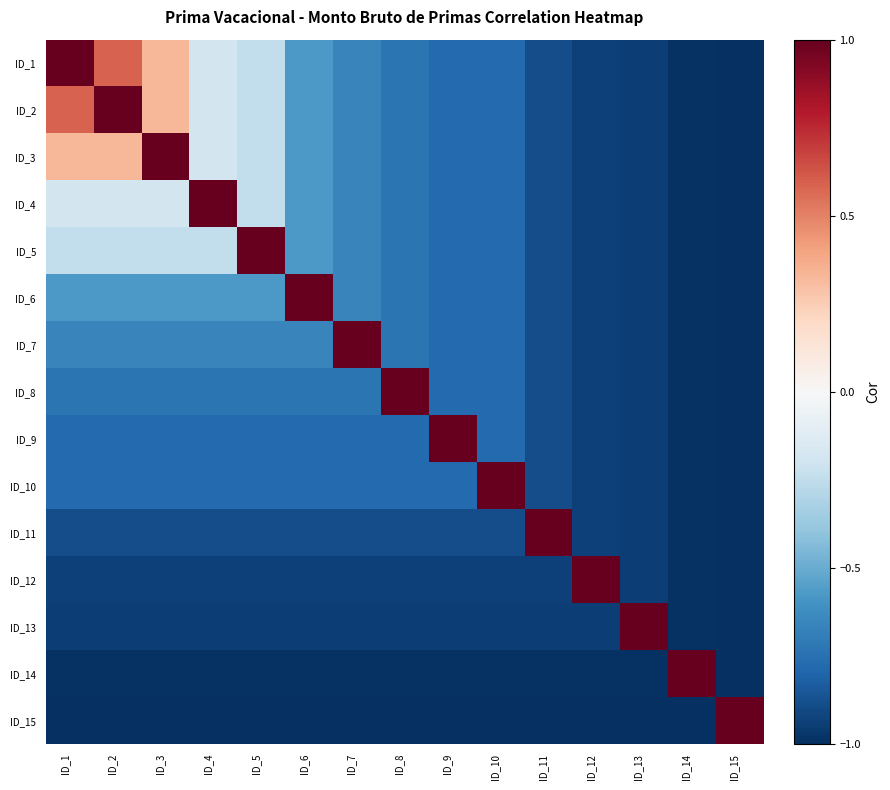

Which label corresponds to the smallest value in the chart?

ID_15